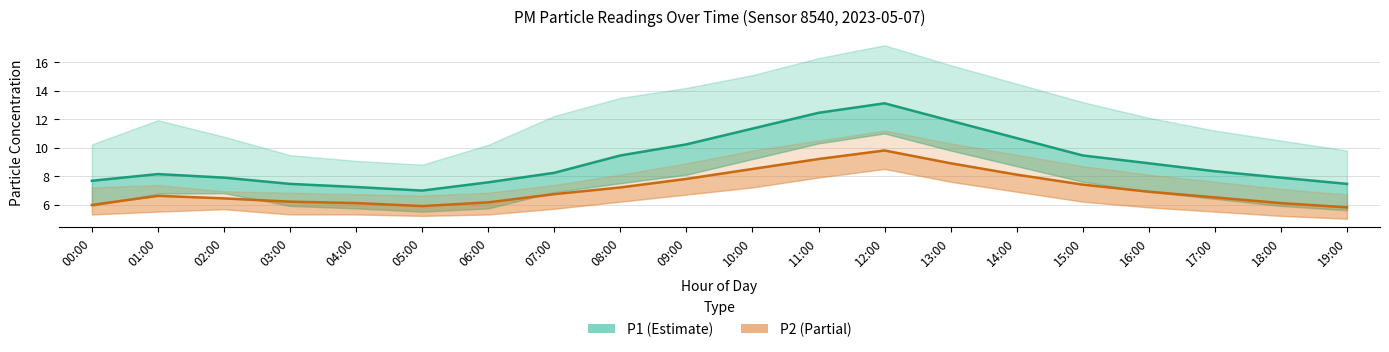

True or false: P2 (Partial) and P1 (Estimate) cross at least once.

False